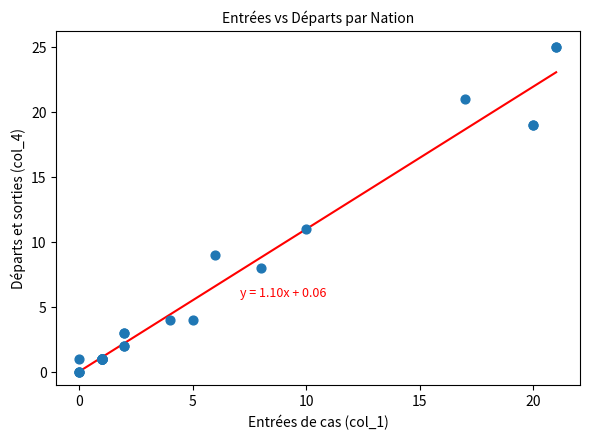

What Y value in the scatter plot is closest to 12?

11